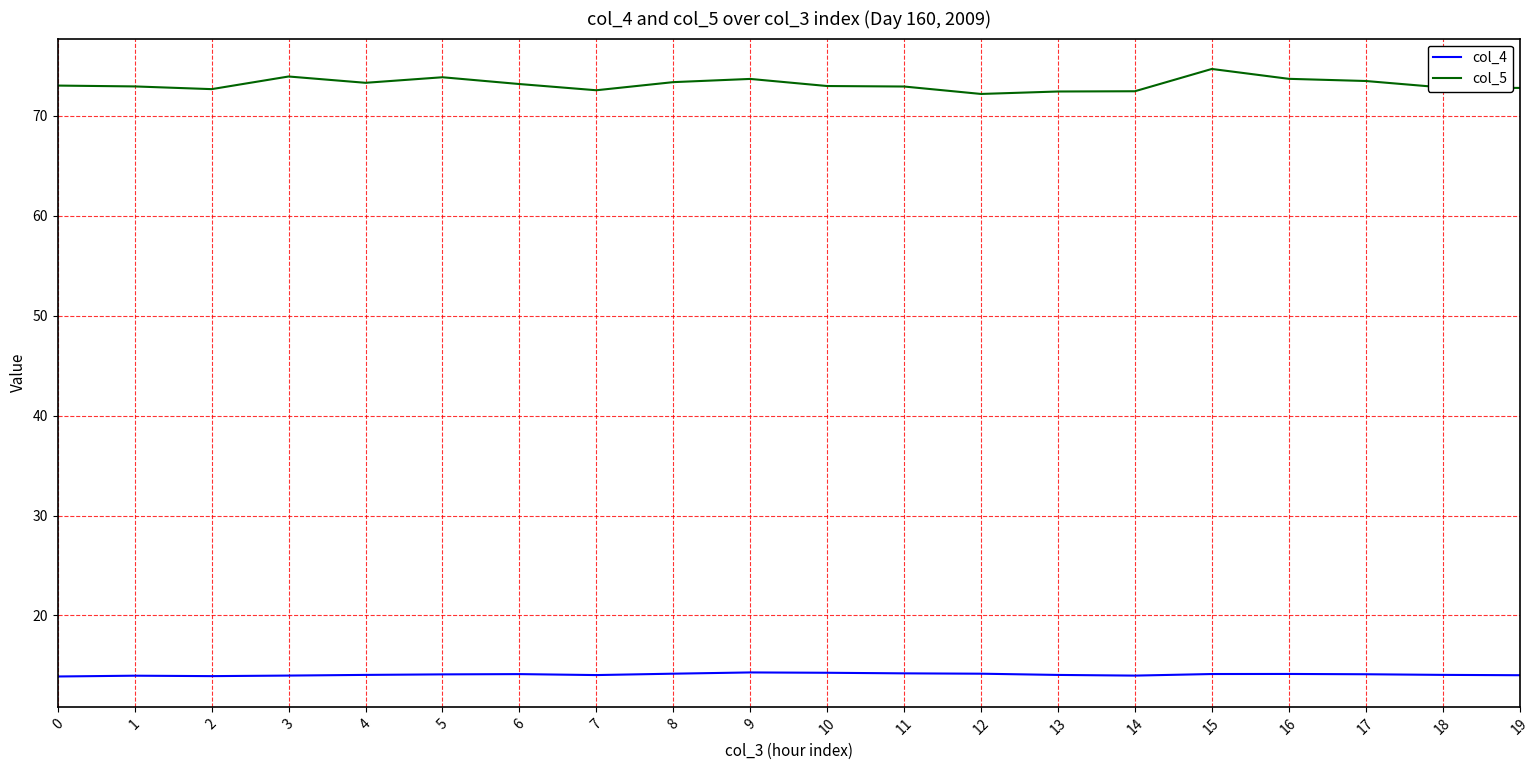

What is the total value across all series at 4?

87.3